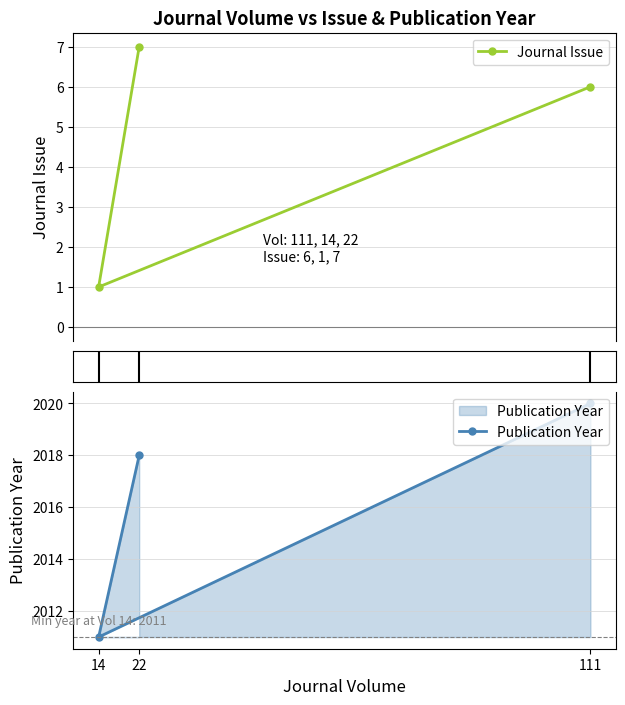

Is it true that Publication Year equals 2020 at 111?

True